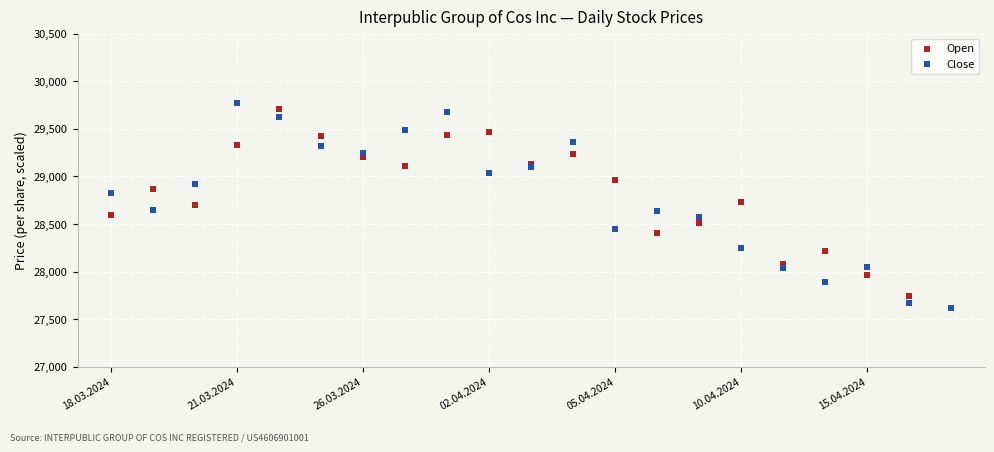

Which series has the largest Y range (max minus min)?

Close